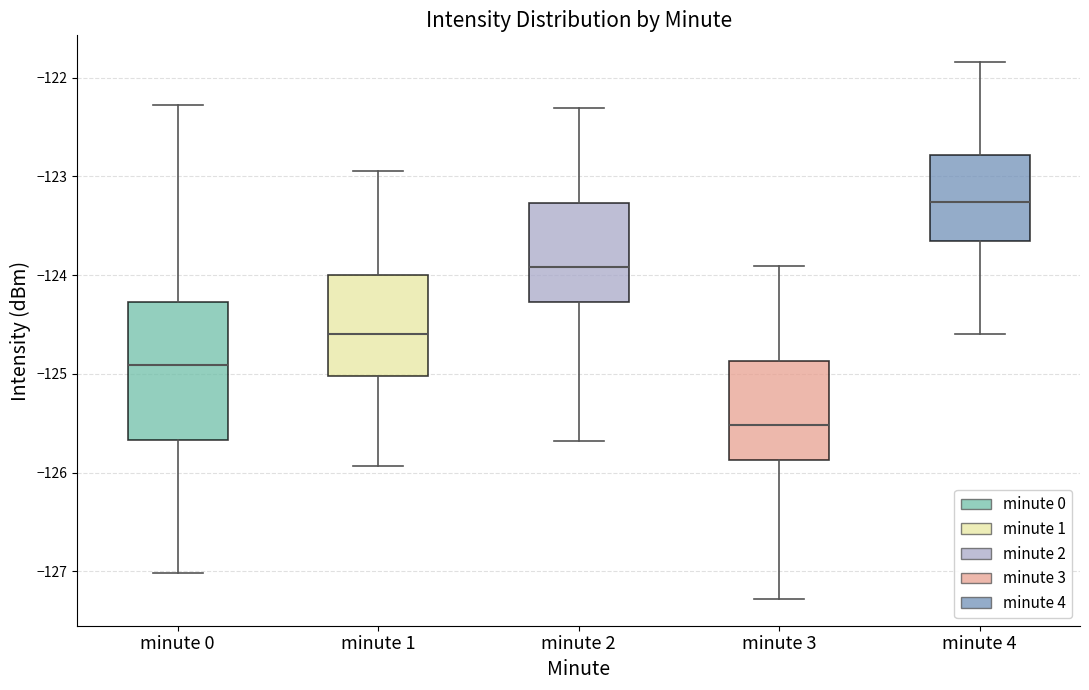

Which box's median line is the highest?

minute 4